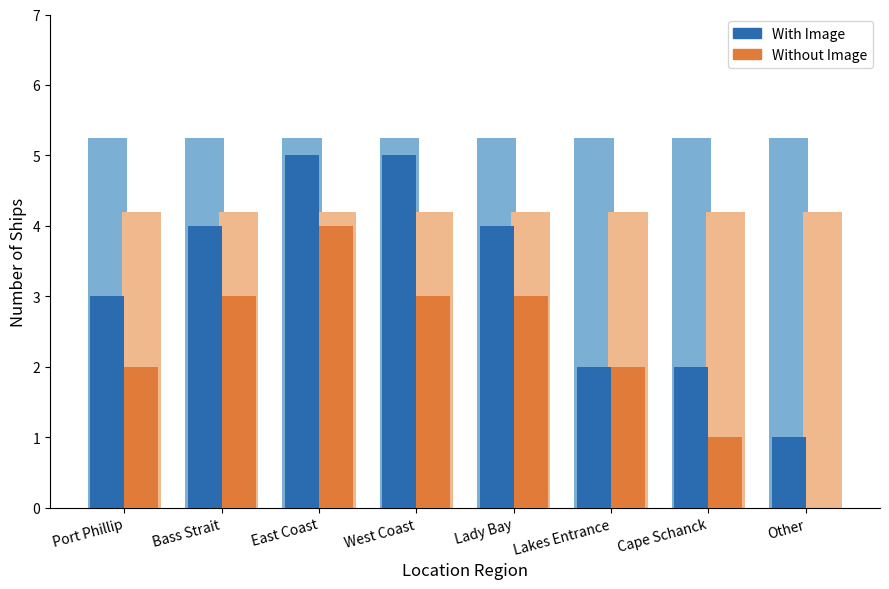

Between East Coast and Other, which series saw the biggest shift?

With Image